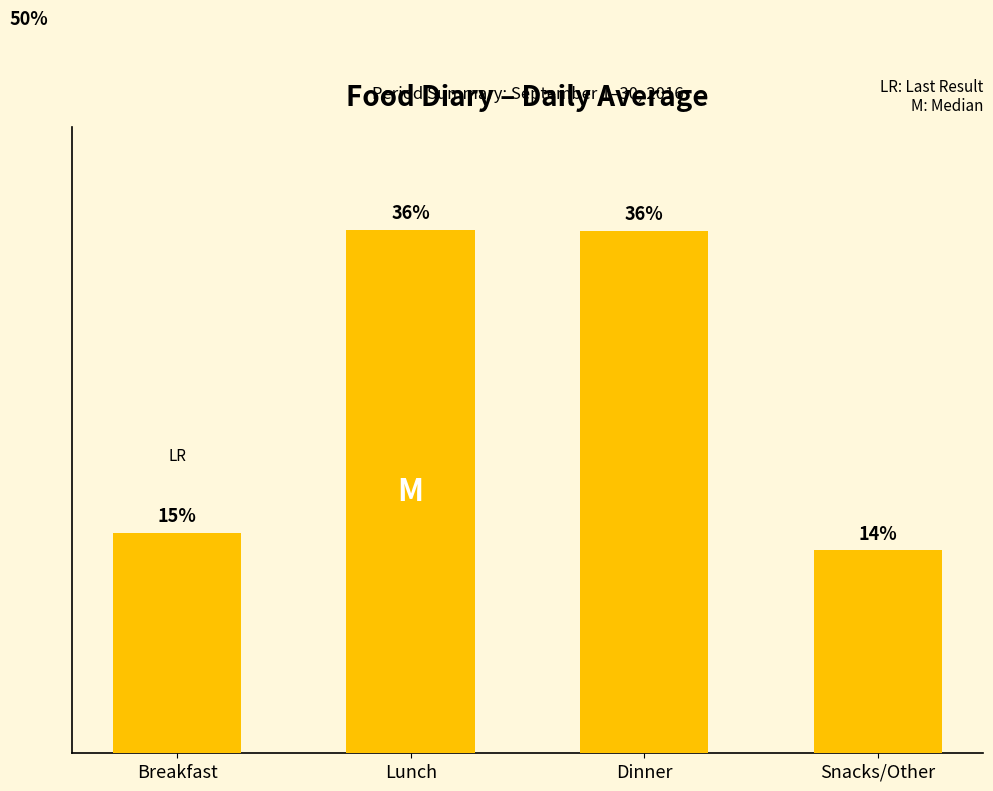

What is the label of the 3rd bar from the right?

Lunch